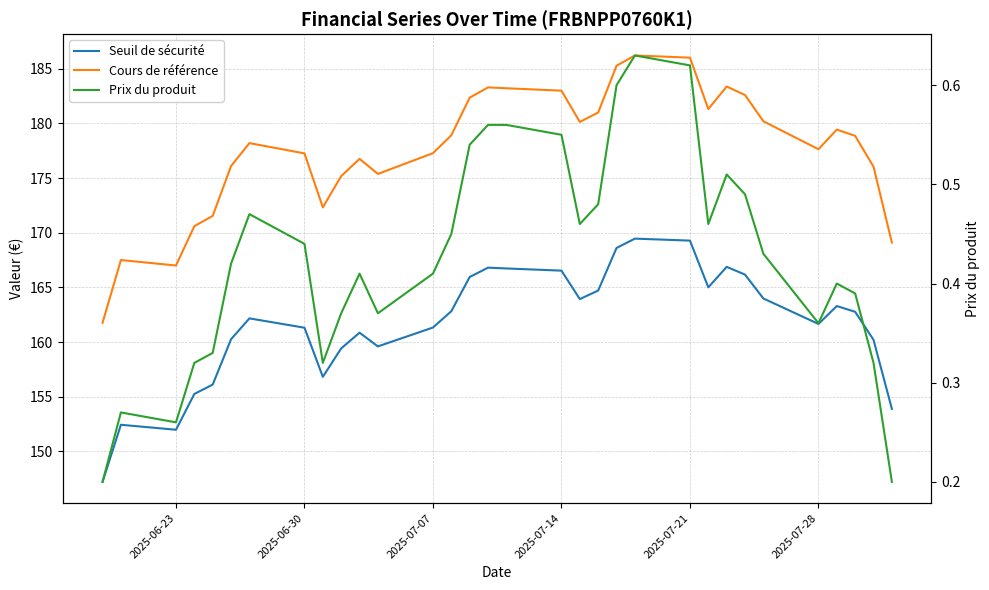

How many lines are shown in the chart?

3